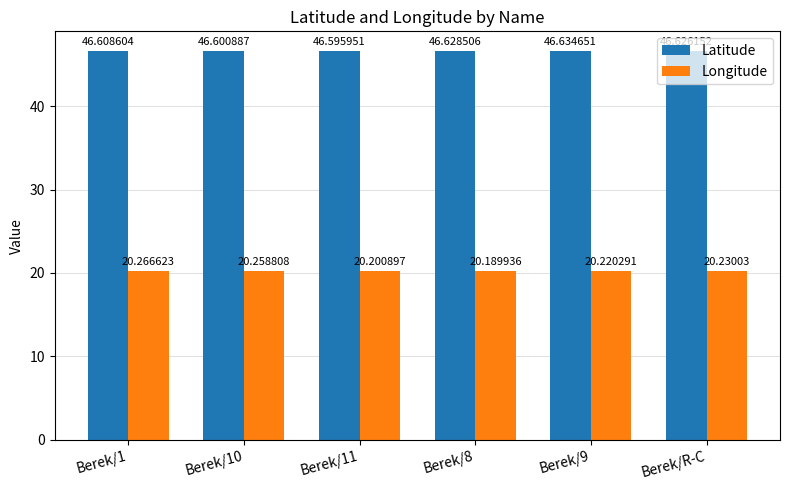

How many data points does each series have?

6